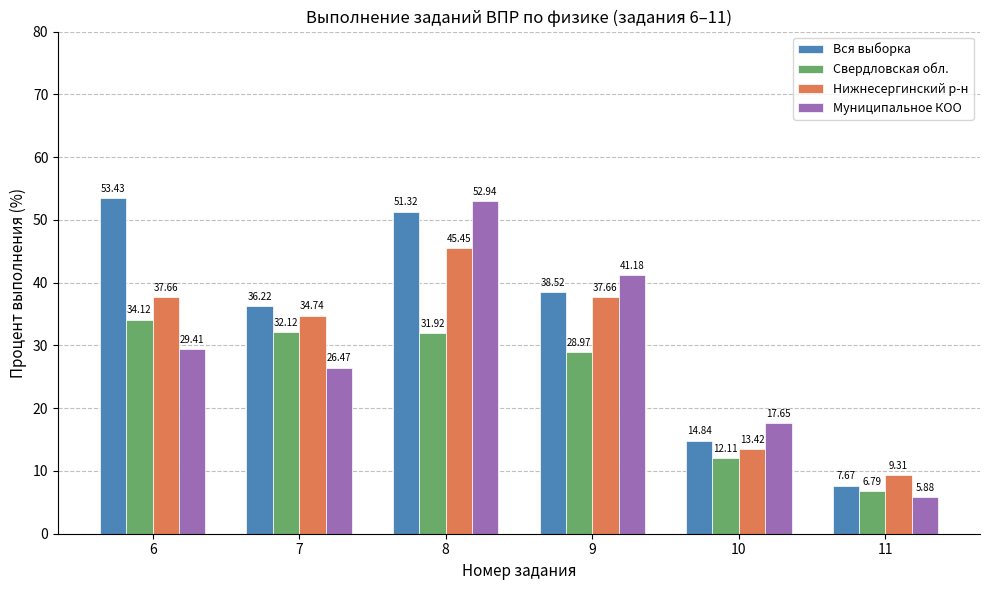

How many bars are there in each group?

4